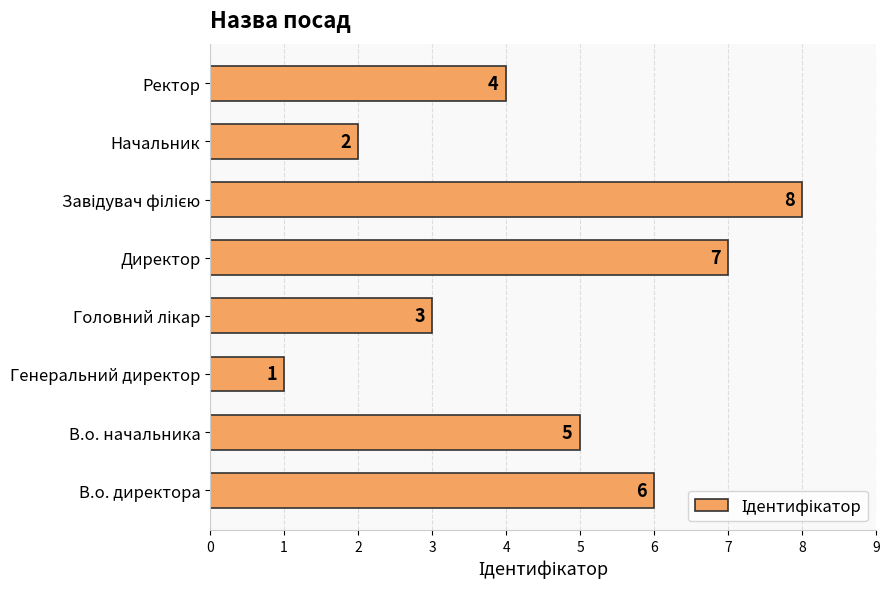

What is the difference between the values at Ректор and Директор?

3